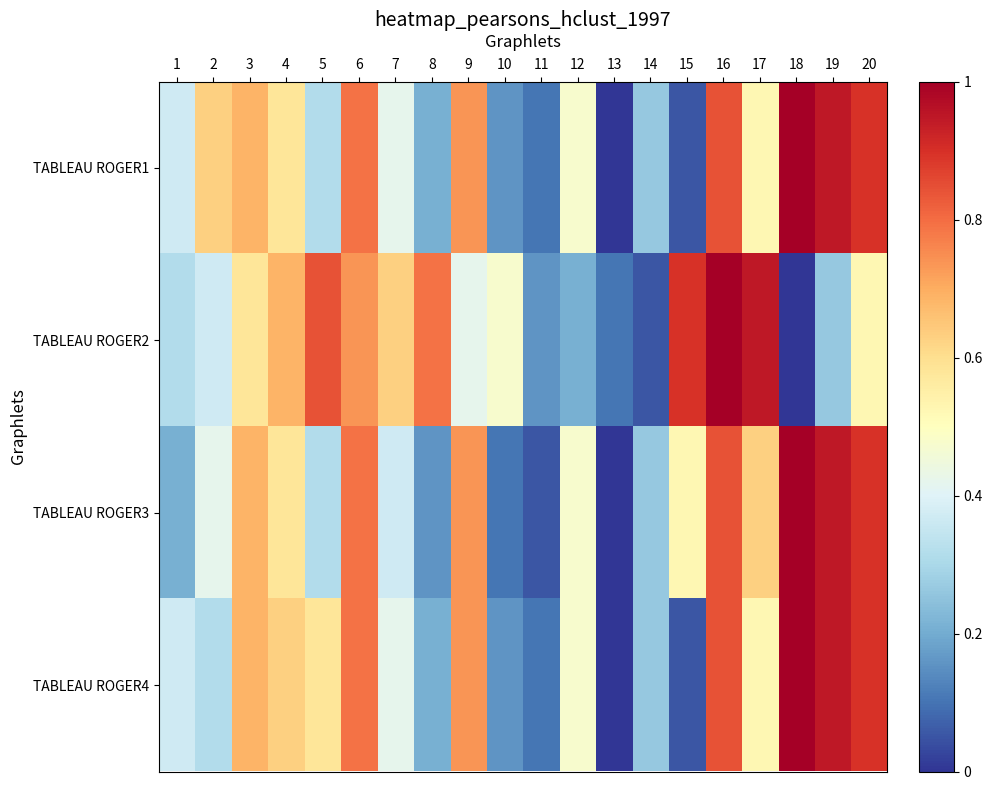

Rank the series by their maximum value, from highest to lowest.

TABLEAU ROGER1, TABLEAU ROGER2, TABLEAU ROGER3, TABLEAU ROGER4